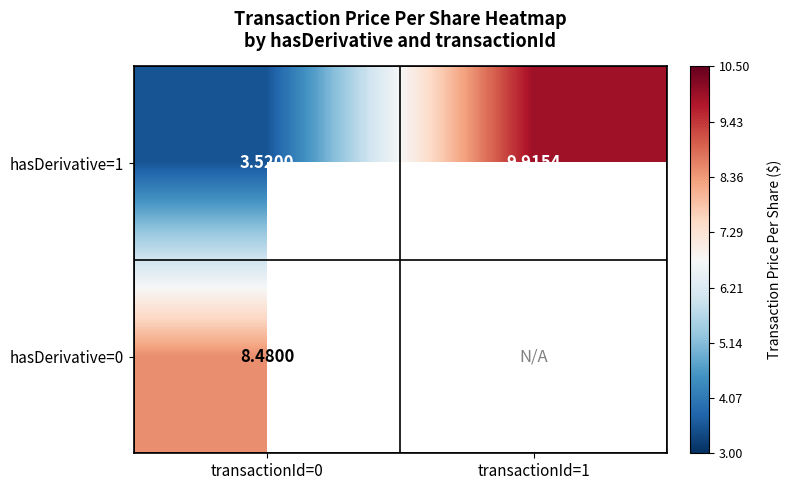

At which label does hasDerivative=1 first exceed 9?

transactionId=1